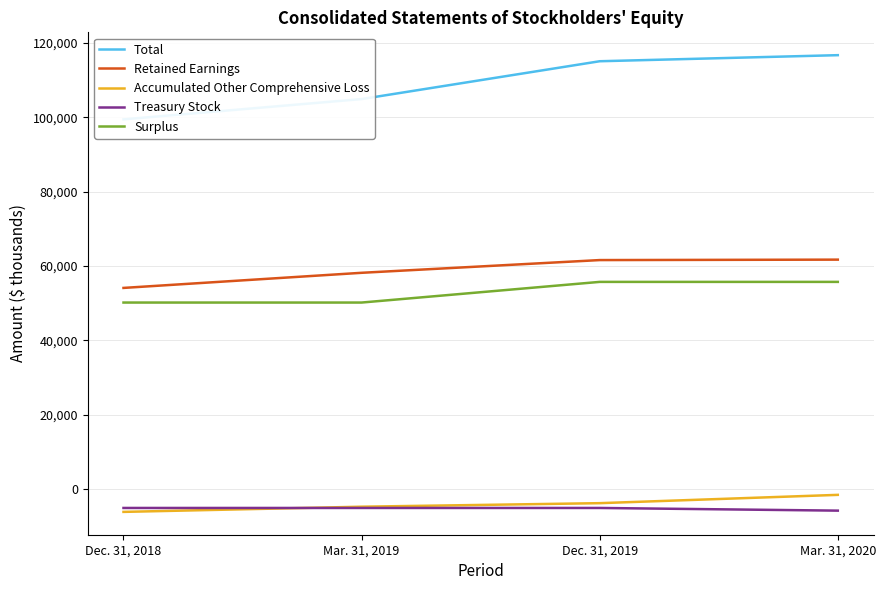

Is this an area chart (filled region under the line)?

No